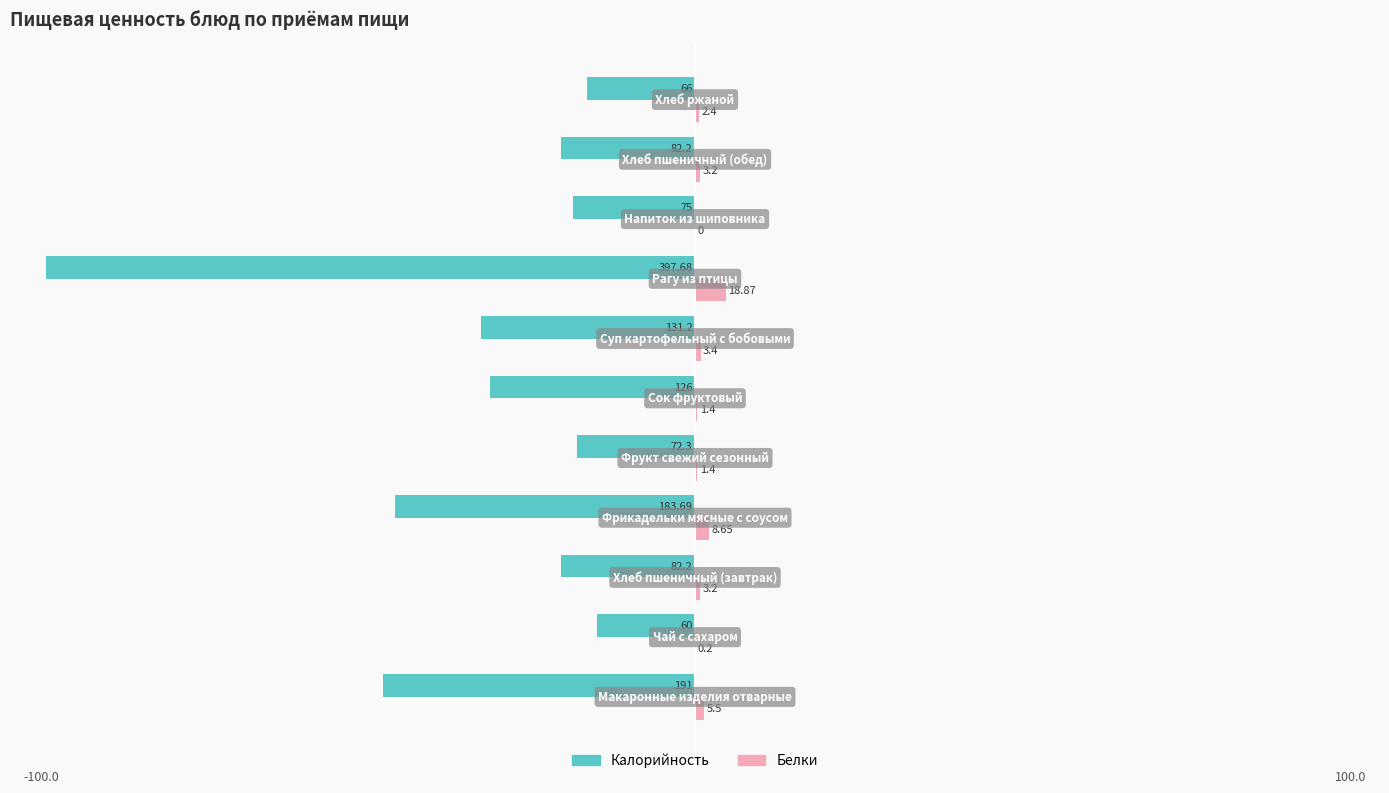

Count the number of categories in the chart.

11